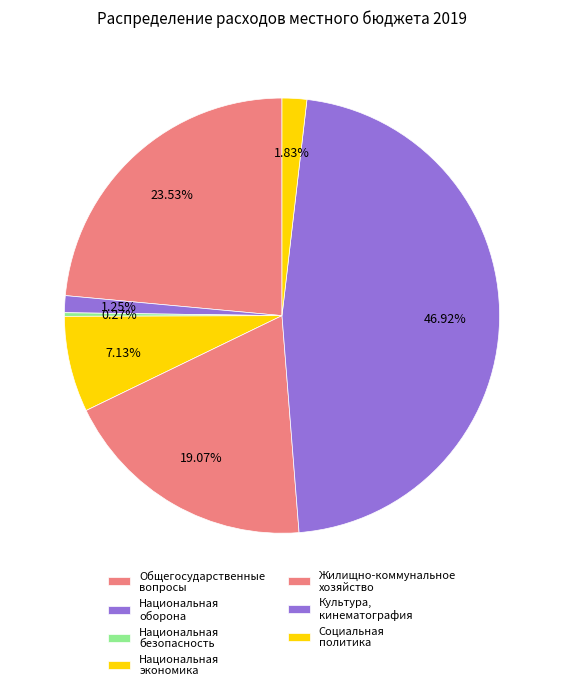

To the nearest percent, what is the average slice percentage?

13%